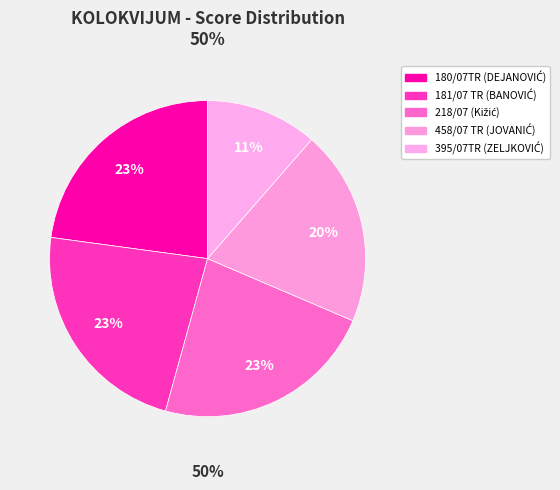

What is the smallest slice in the pie chart?

395/07TR (ZELJKOVIĆ)